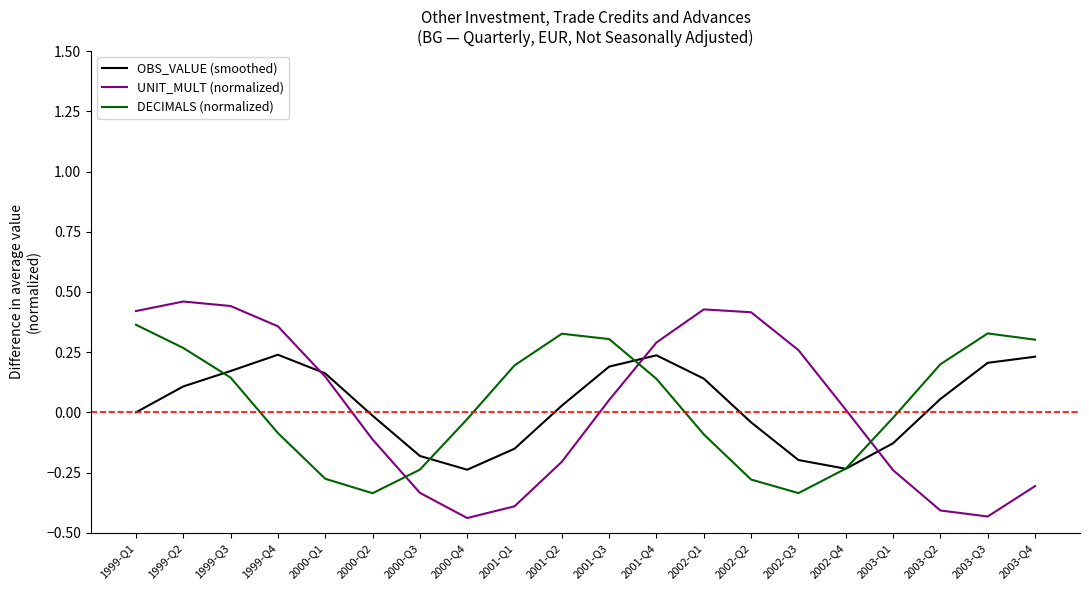

Rank the series by their maximum value, from highest to lowest.

UNIT_MULT (normalized), DECIMALS (normalized), OBS_VALUE (smoothed)